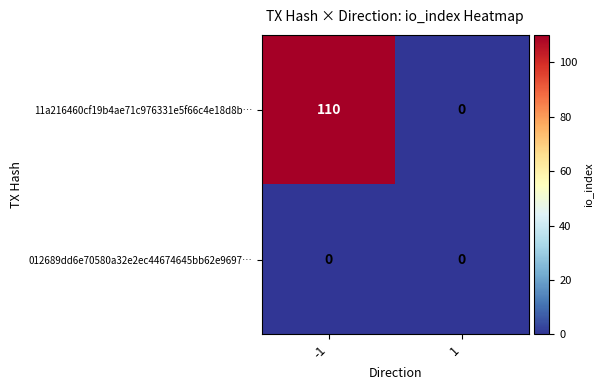

Rank the series by their average value, from highest to lowest.

11a216460cf19b4ae71c976331e5f66c4e18d8b…, 012689dd6e70580a32e2ec44674645bb62e9697…